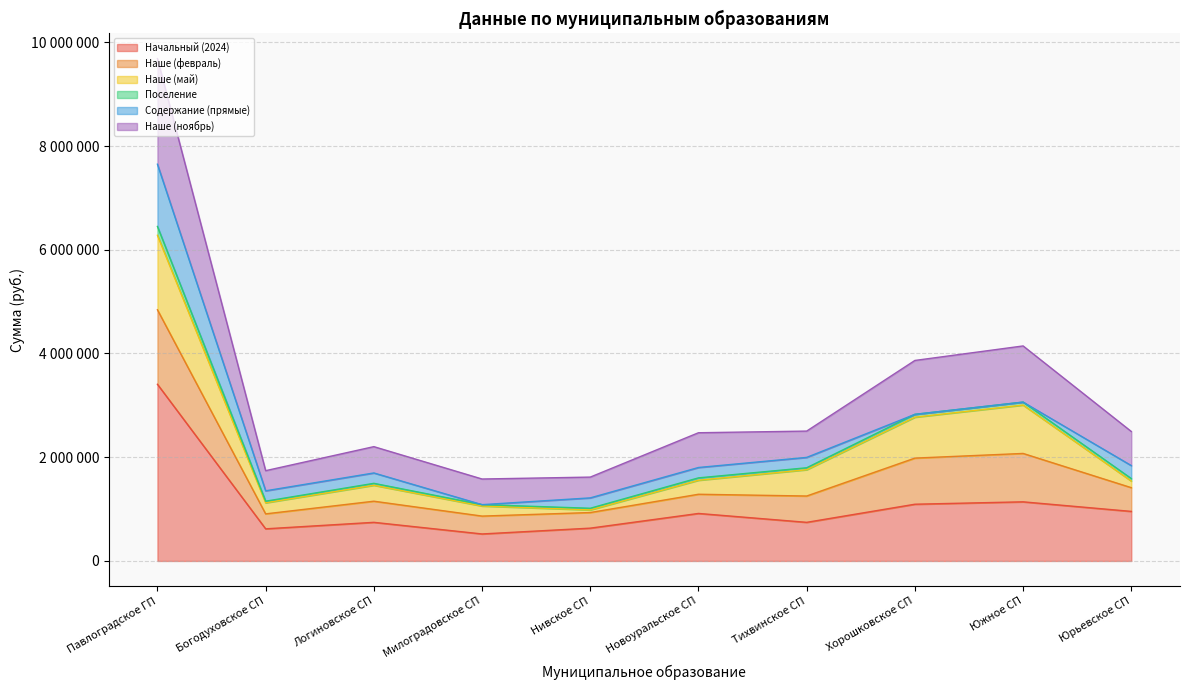

Does the chart display data point markers on the line(s)?

No